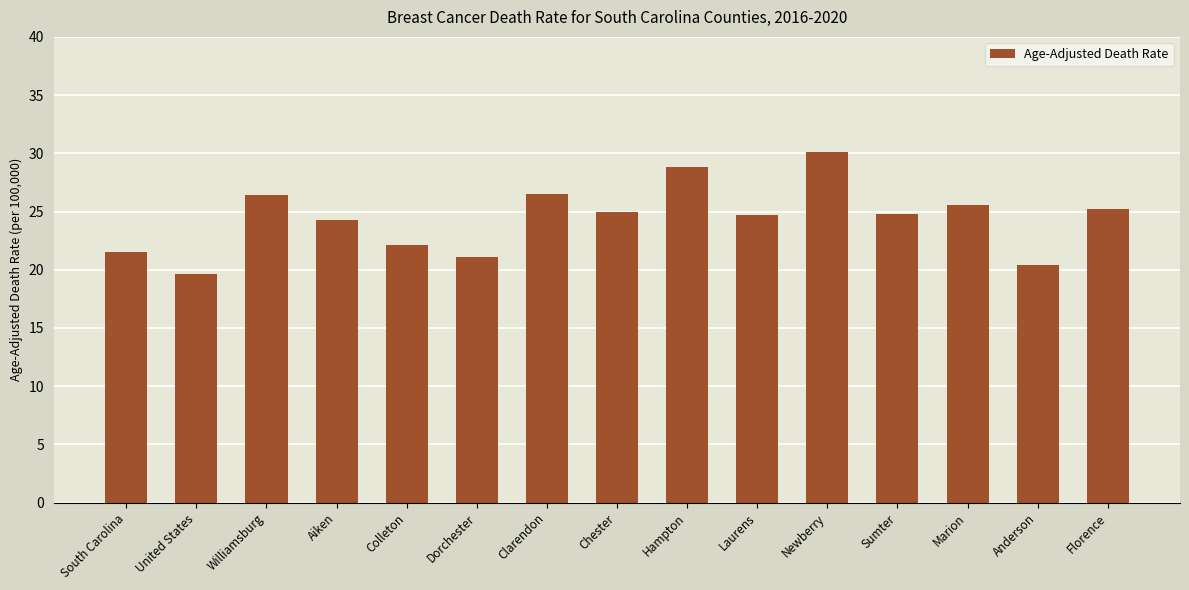

What is the difference between the values at Dorchester and Williamsburg?

5.3